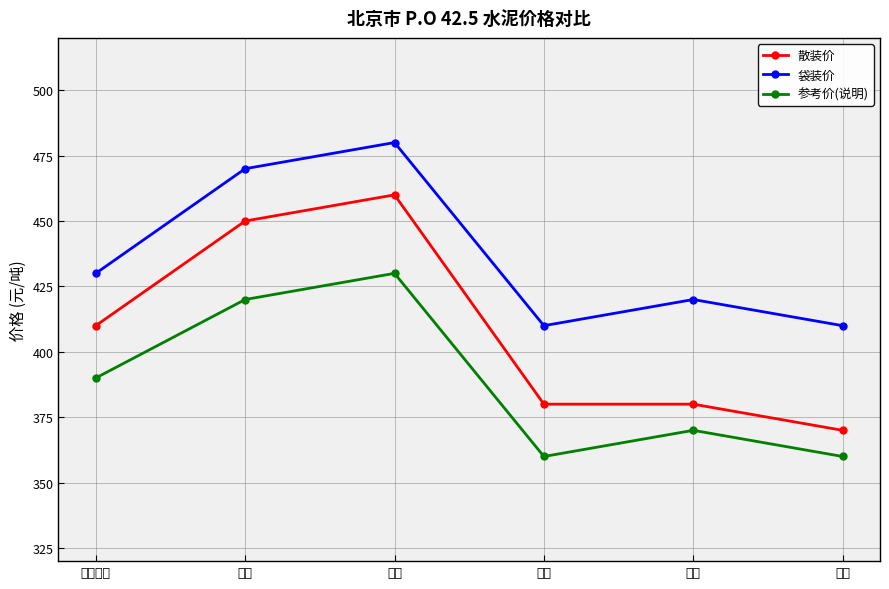

Rank the series by their average value, from highest to lowest.

袋装价, 散装价, 参考价(说明)